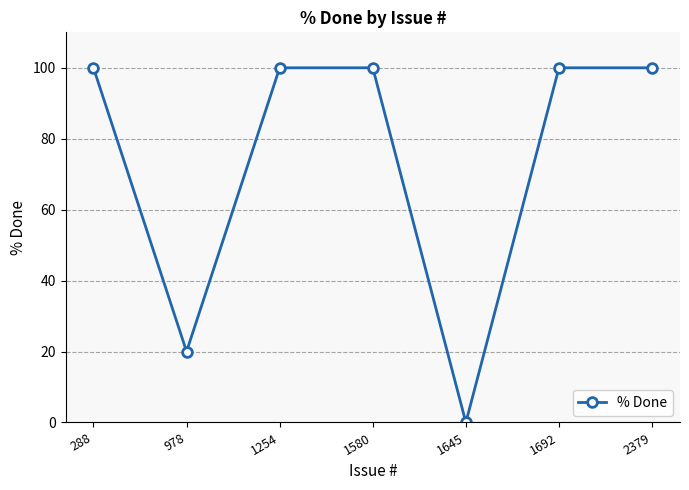

What is the difference between the maximum and minimum values?

100